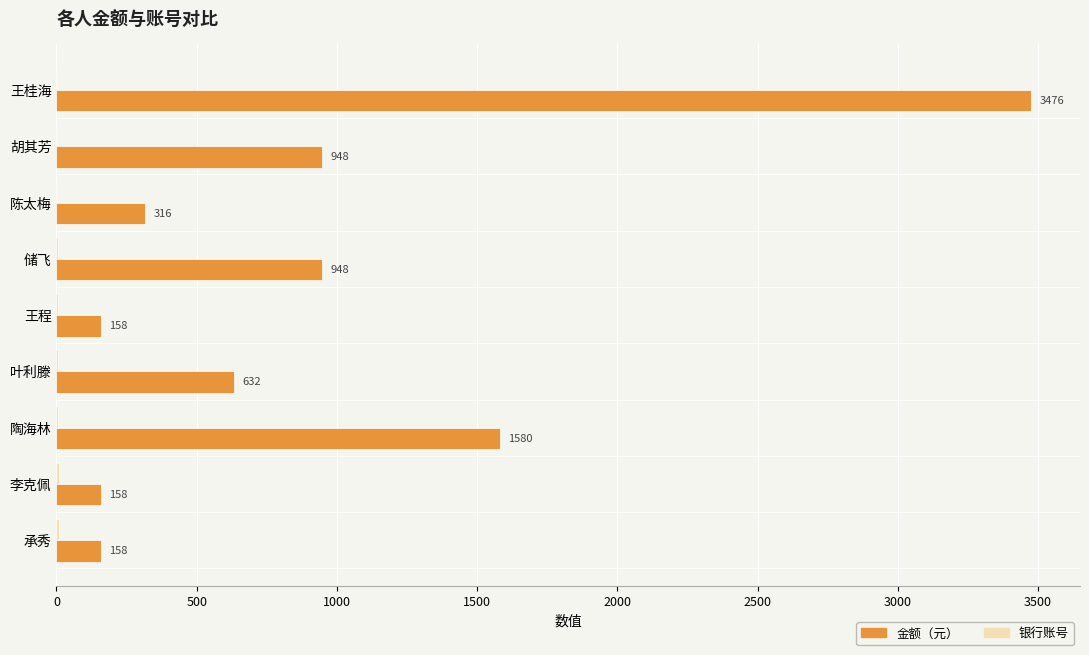

Which category has the highest value across all series?

王桂海